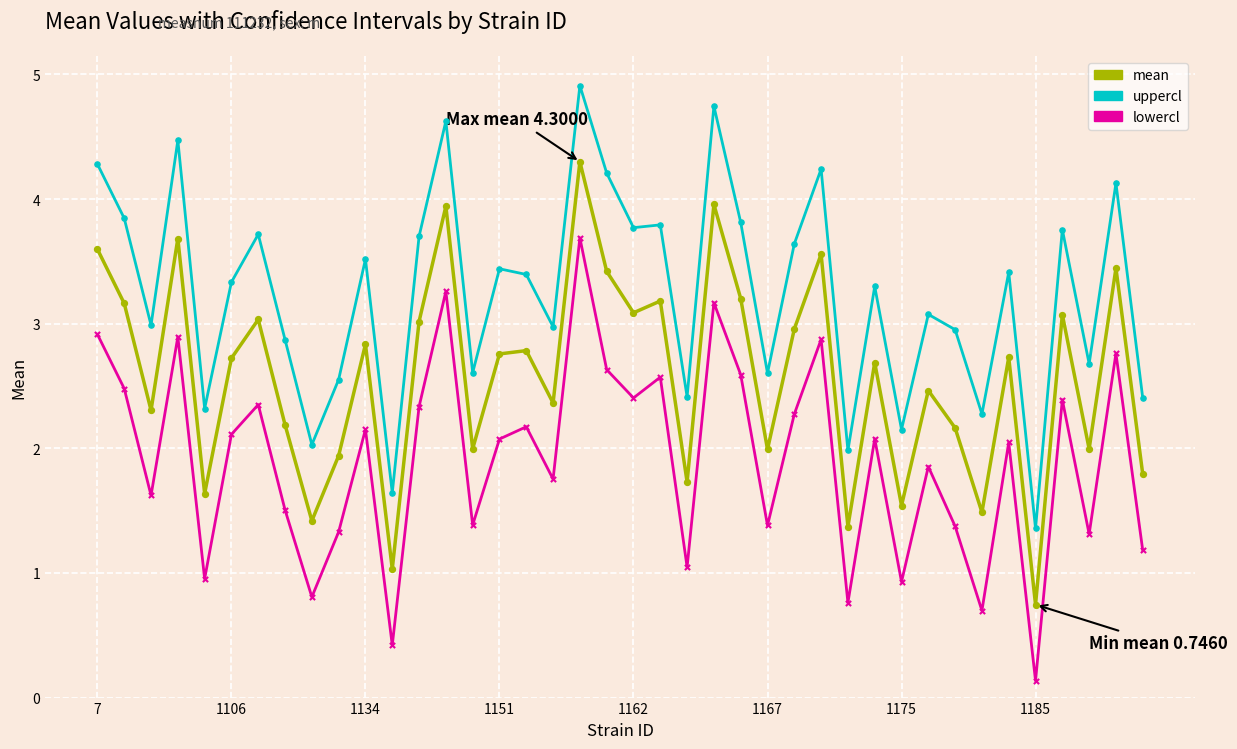

At how many categories does at least one series exceed 1?

40